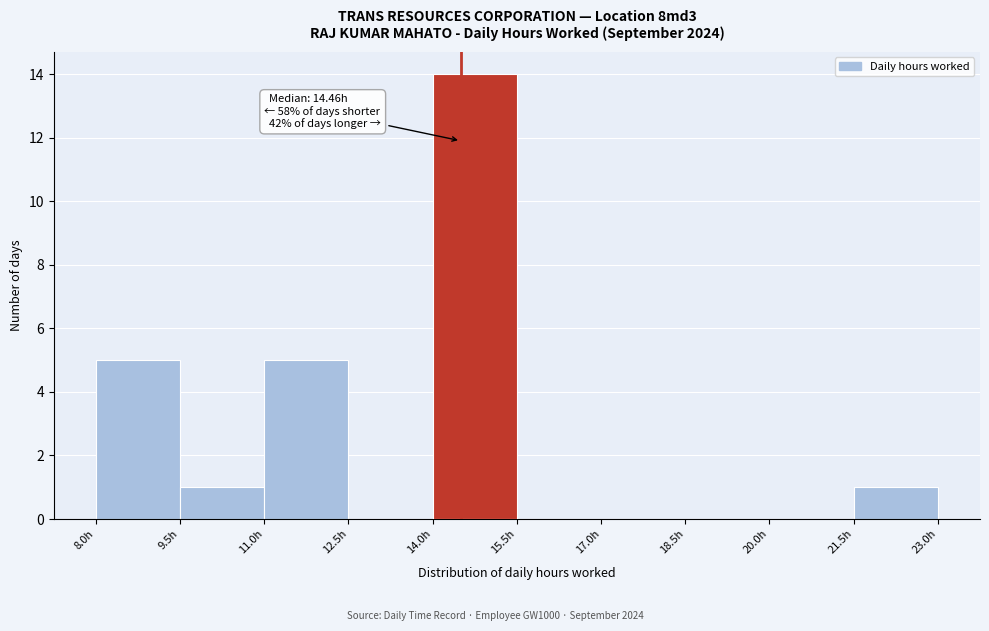

Over which range of the x-axis is the bar tallest?

14.0 to 15.5